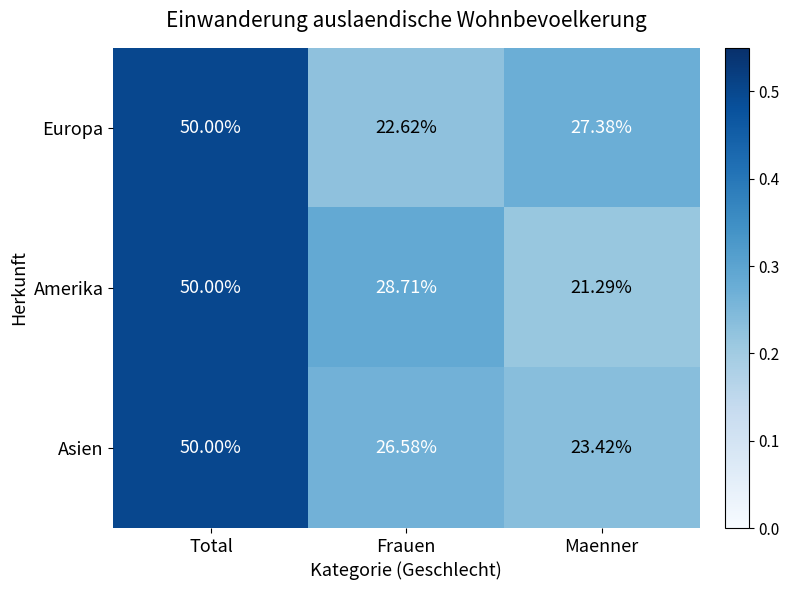

Is the value of Europa at Total greater than the value of Asien at Frauen?

Yes